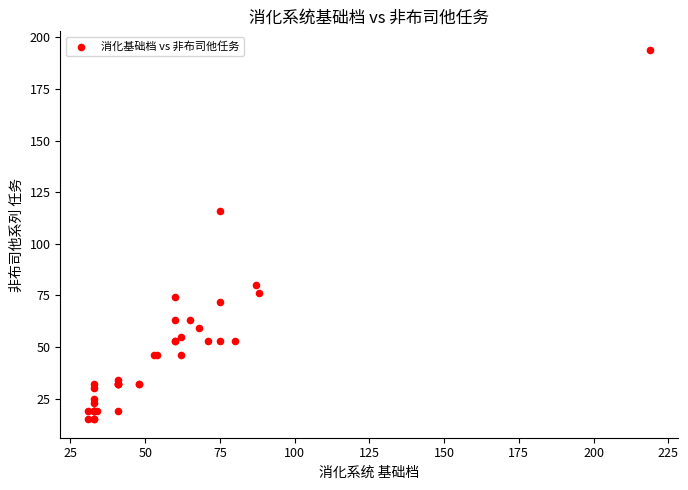

What Y value in the scatter plot is closest to 104?

116